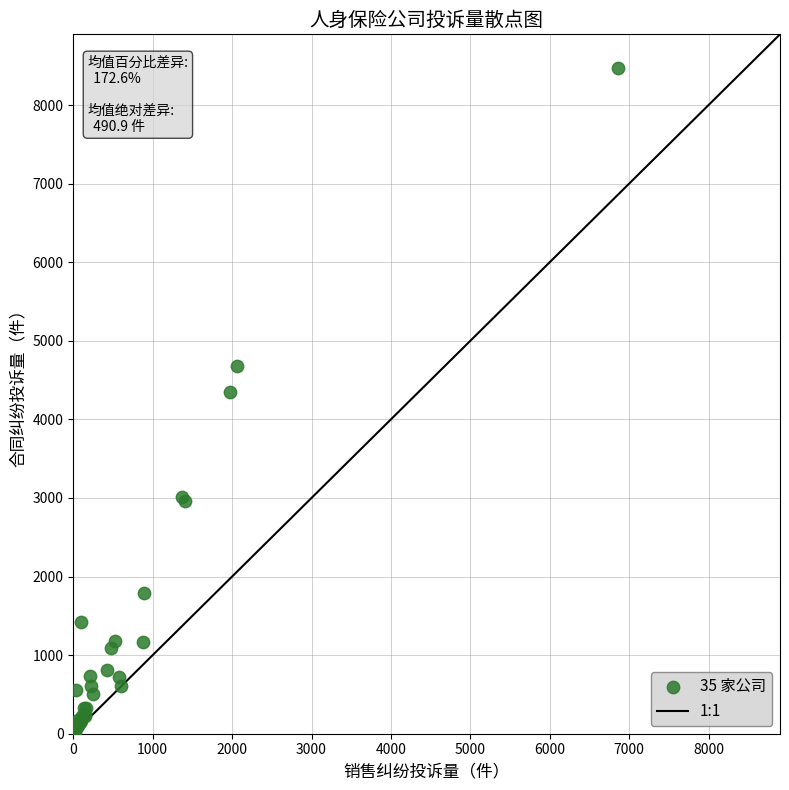

What Y value in the scatter plot is closest to 4246?

4349